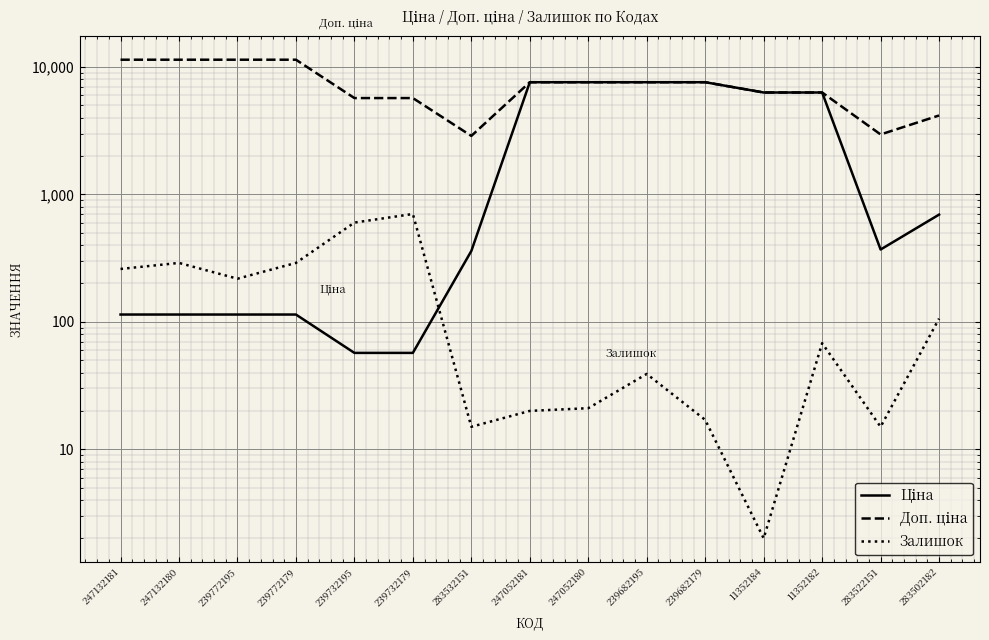

What is the minimum value for Ціна?

57.0